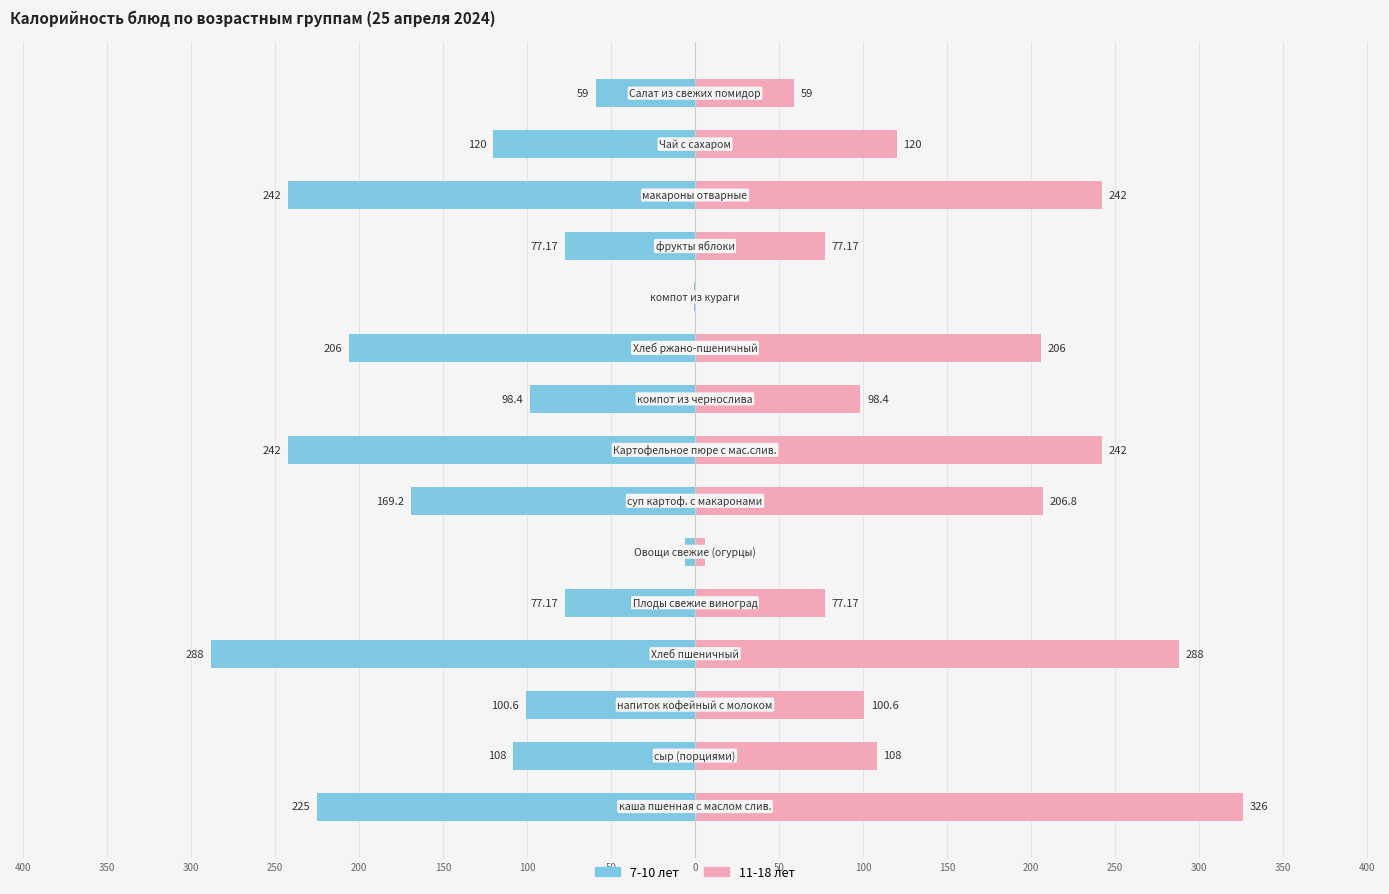

Read the 11-18 лет value at 100.

206.8